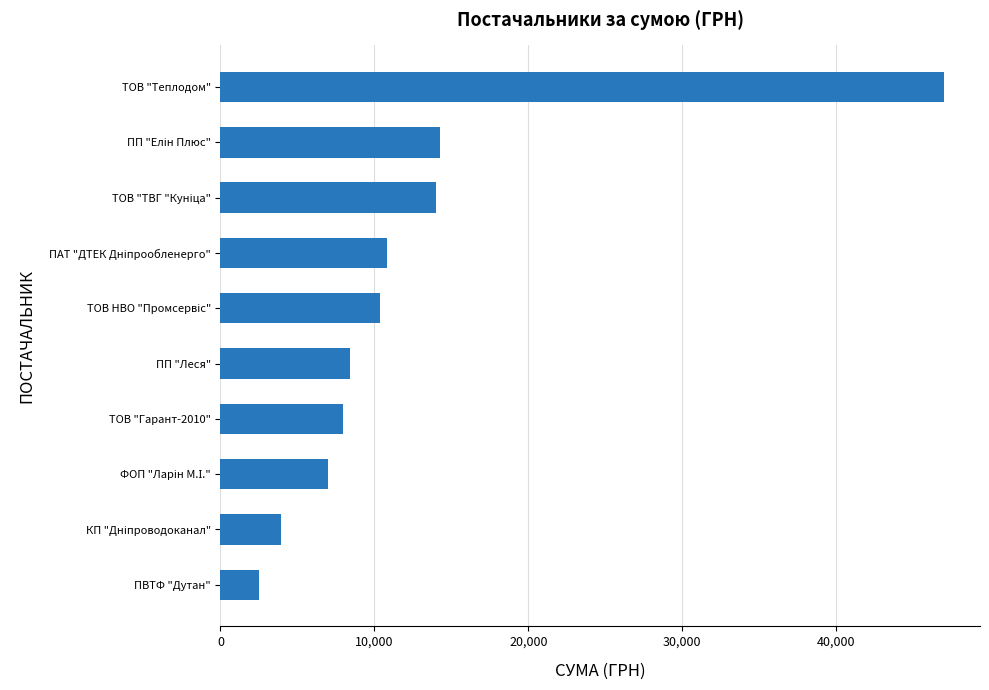

True or false: the data shows 7967.6 at ТОВ "Гарант-2010".

True